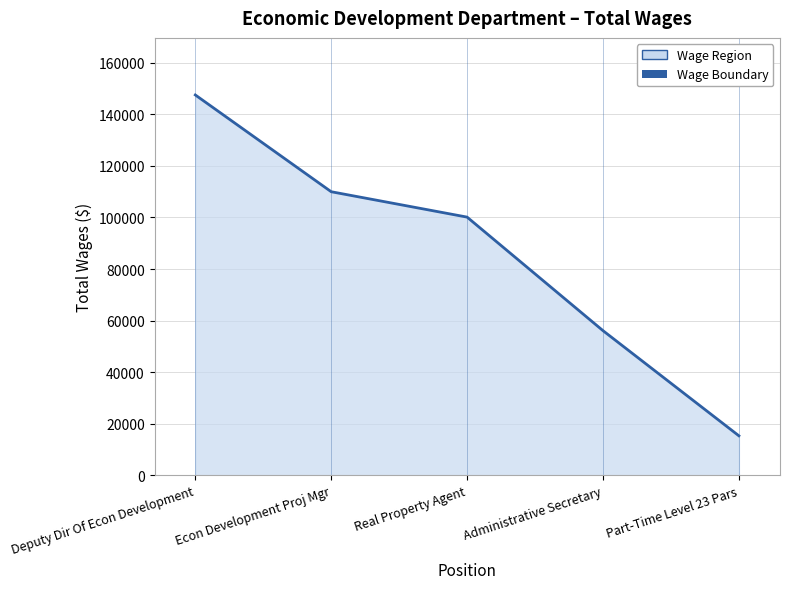

True or false: the data shows 15370 at Part-Time Level 23 Pars.

True